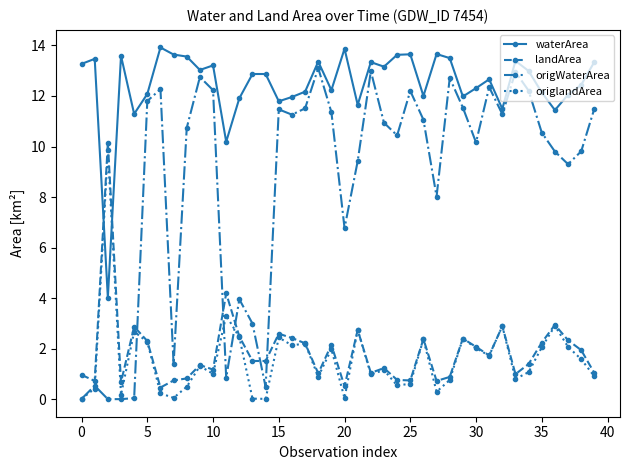

What is the minimum value for landArea?

0.5